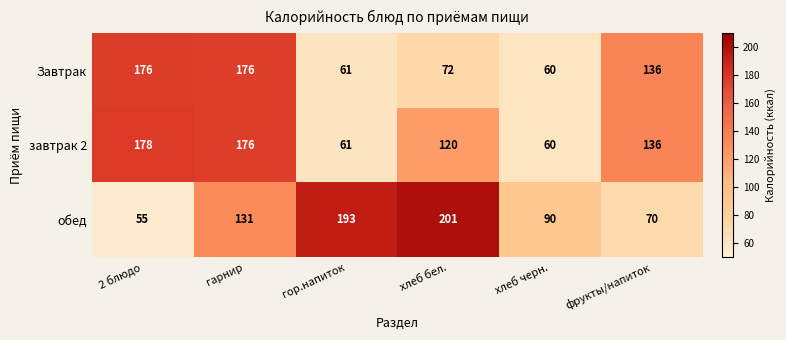

Reading left to right, list all the values displayed in this chart.

Завтрак: 176	176	61	72	60	136
завтрак 2: 178	176	61	120	60	136
обед: 55	131	193	201	90	70